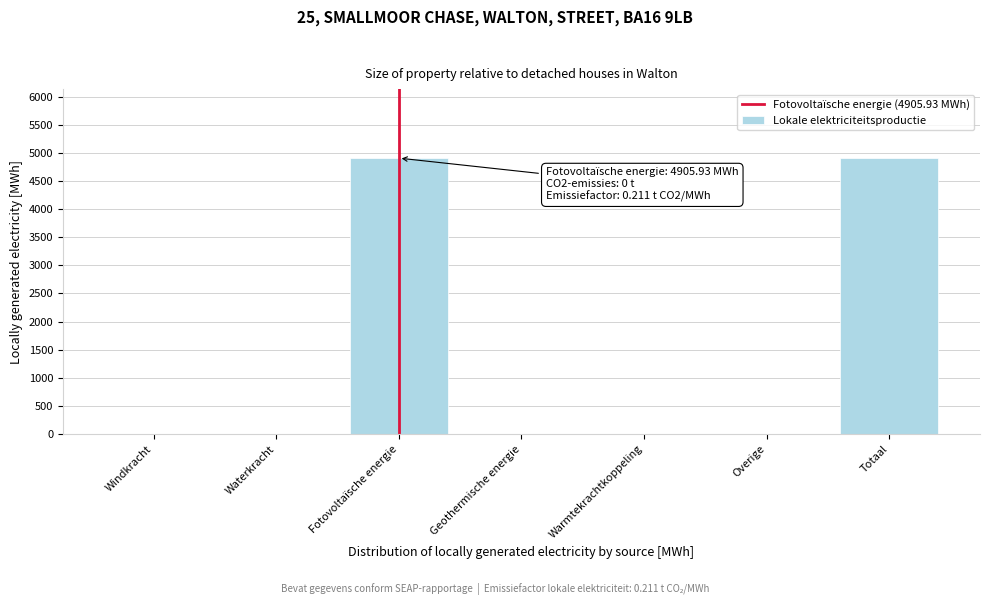

Reading right to left, extract all data points from this chart.

Totaal=4905.9	Overige=0.0	Warmtekrachtkoppeling=0.0	Geothermische energie=0.0	Fotovoltaïsche energie=4905.9	Waterkracht=0.0	Windkracht=0.0